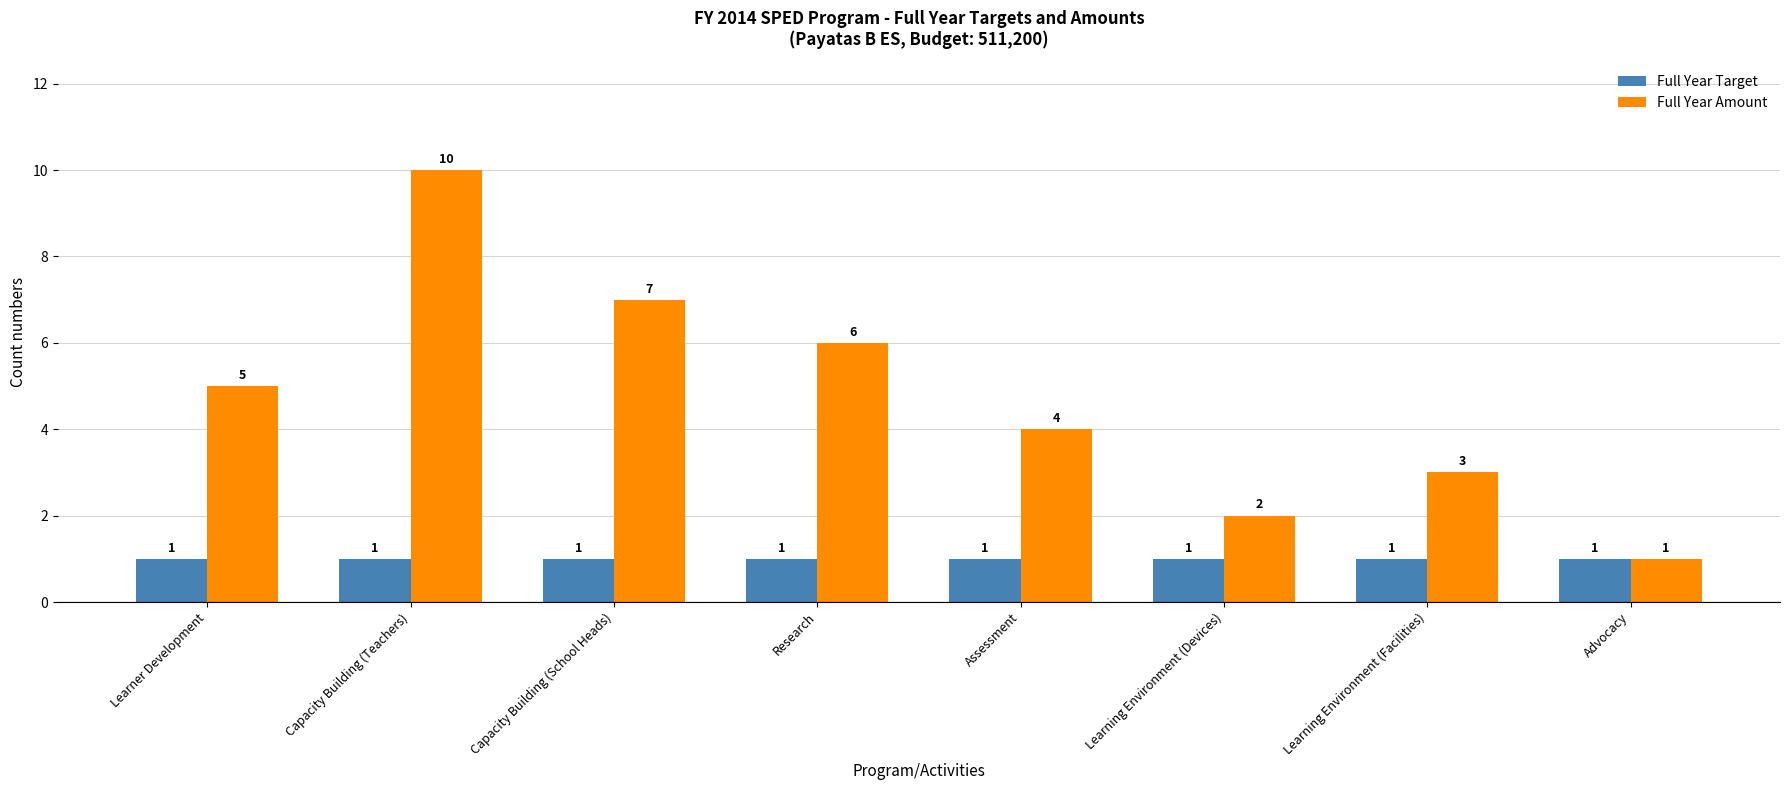

What is the difference between the highest and lowest values at Learning Environment (Facilities)?

2